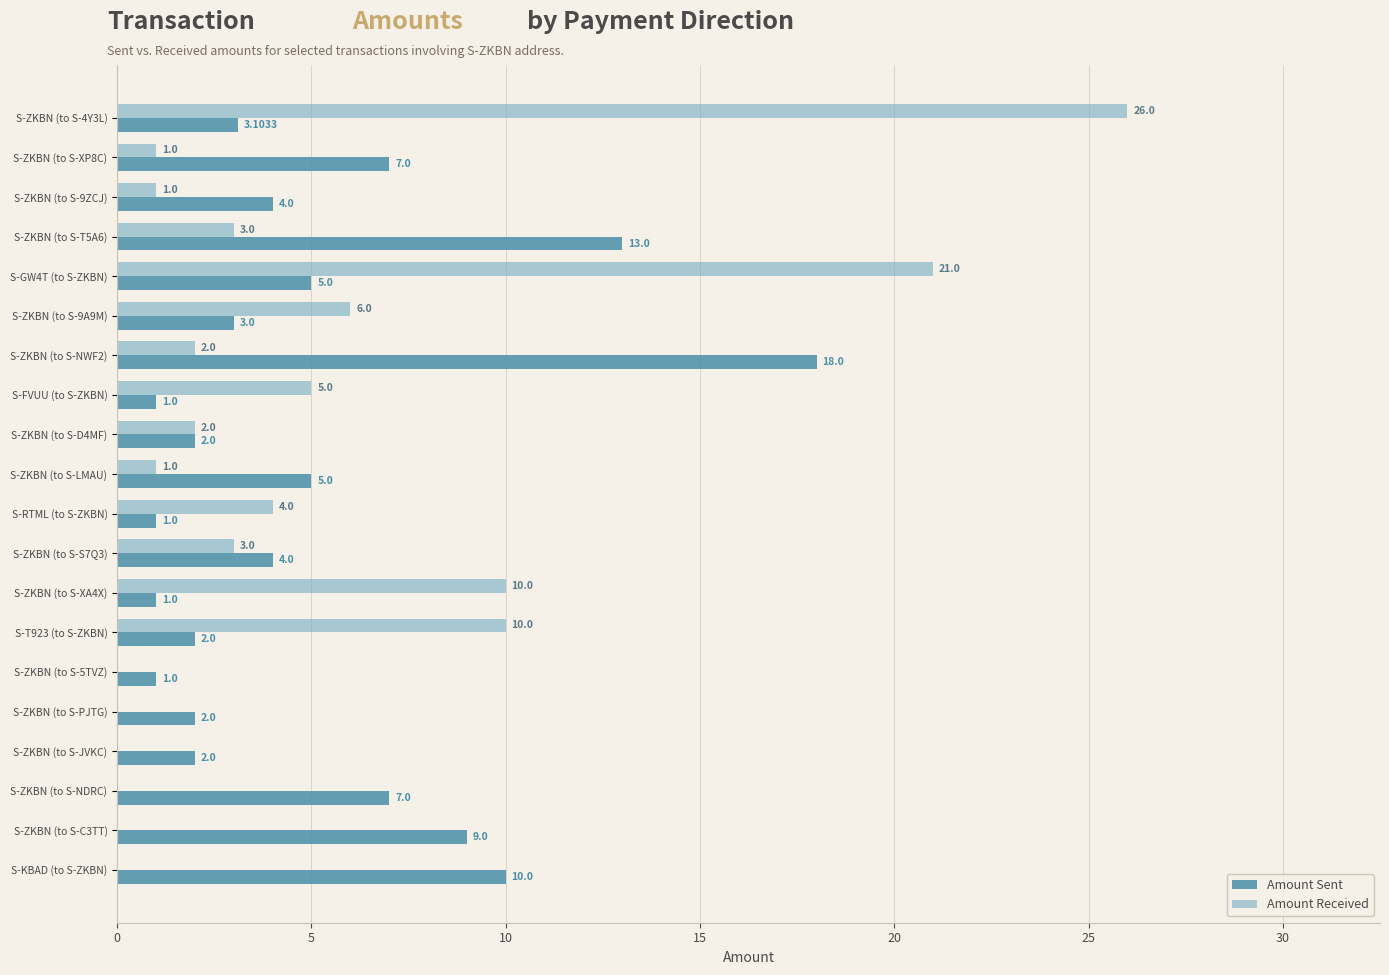

At which category is the sum across all series the highest?

S-ZKBN (to S-4Y3L)